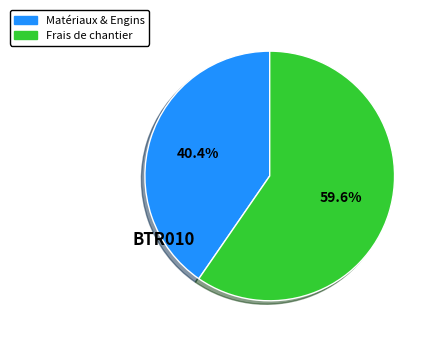

Does any single category account for the majority?

Yes